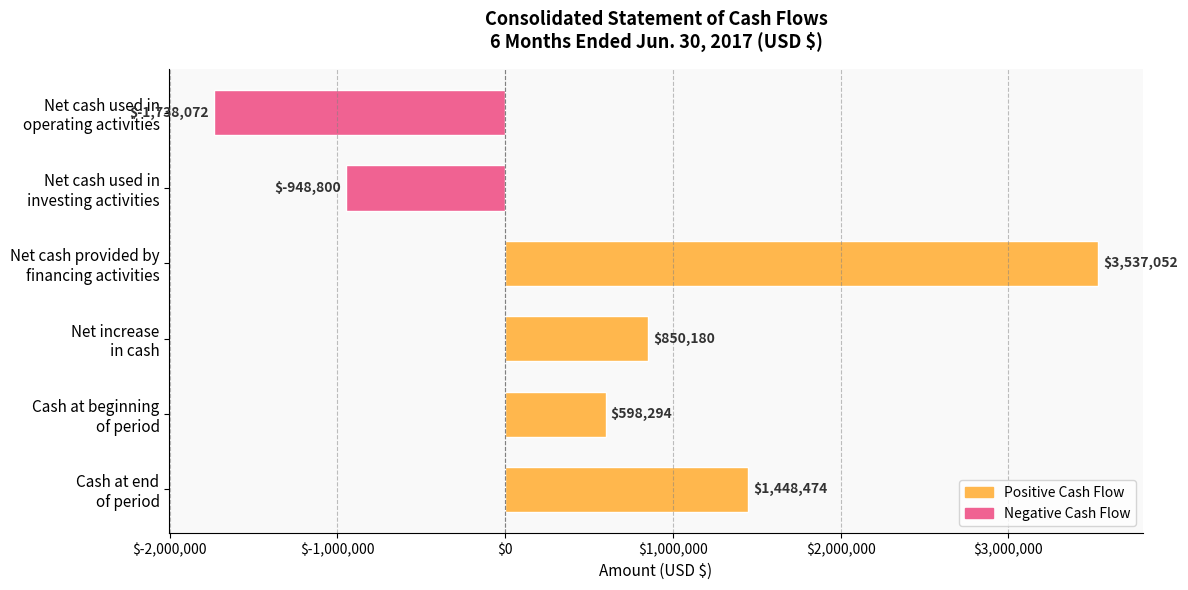

How many values are between -948800 and 1448474?

4